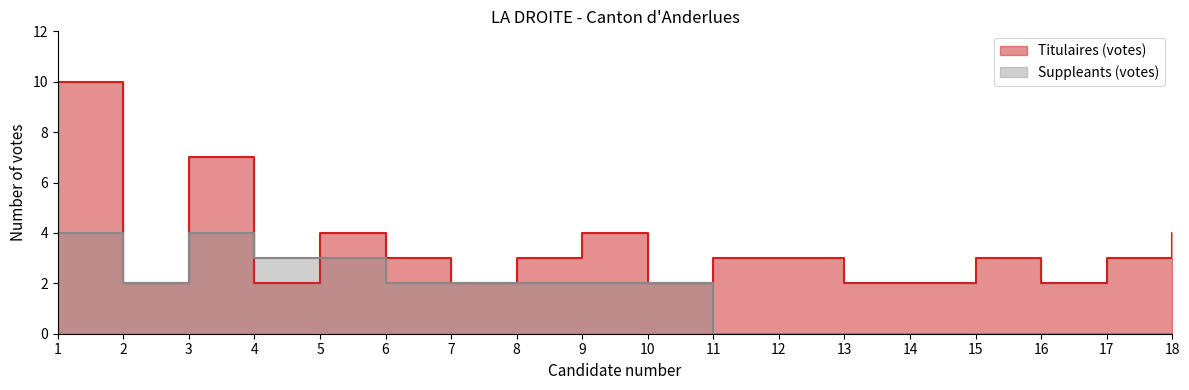

Rank the series by their average value, from lowest to highest.

Suppleants (votes), Titulaires (votes)